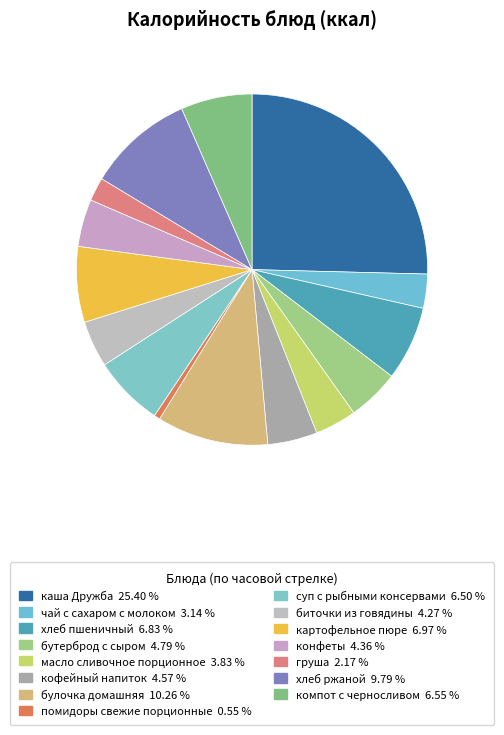

Is конфеты the majority of the pie?

No